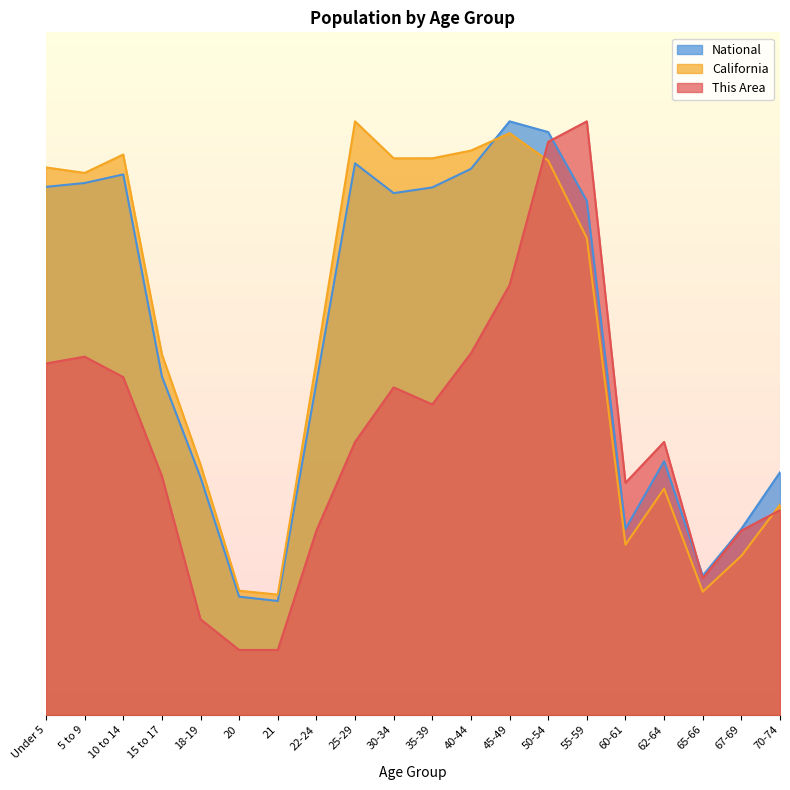

What is the total value across all series at 60-61?

172.4